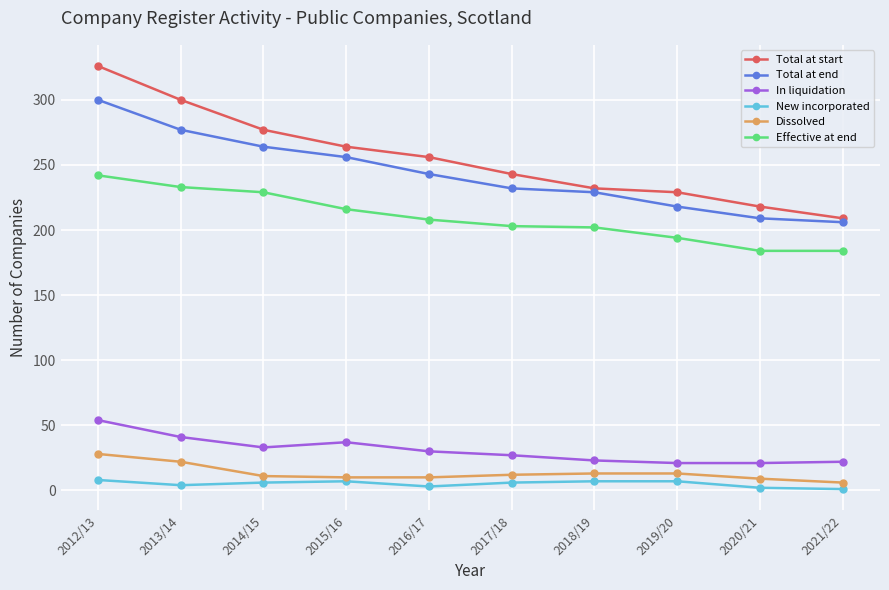

What position from the left is 2012/13?

1